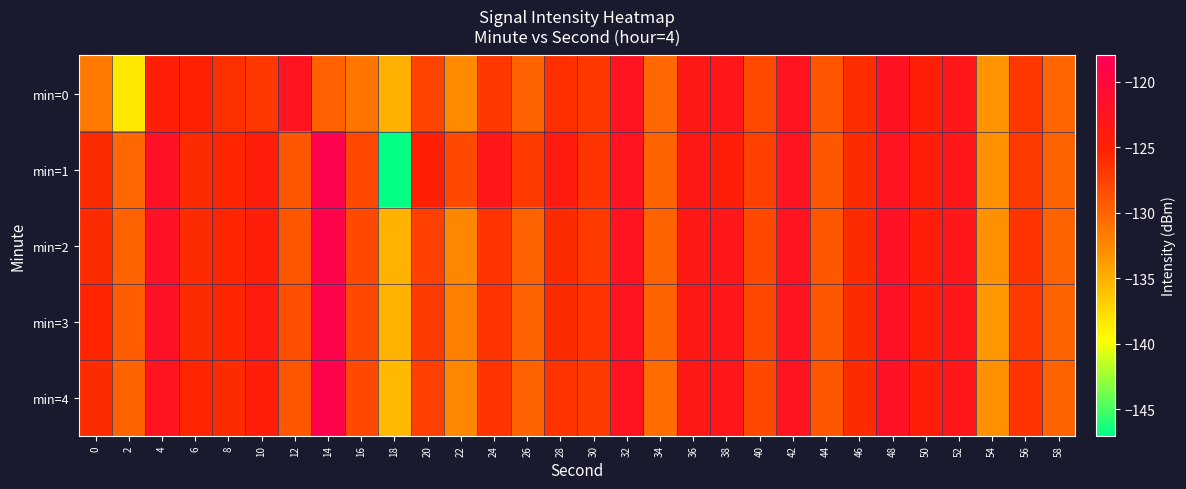

How many series are shown in this chart?

5